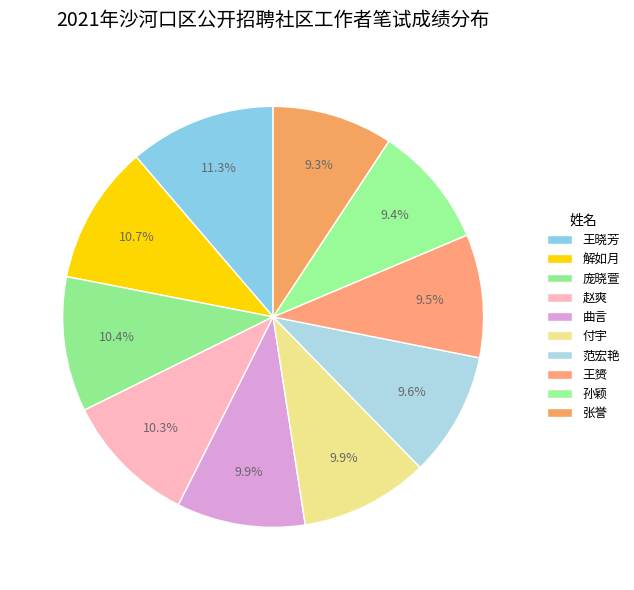

Count the number of slices in the pie.

10